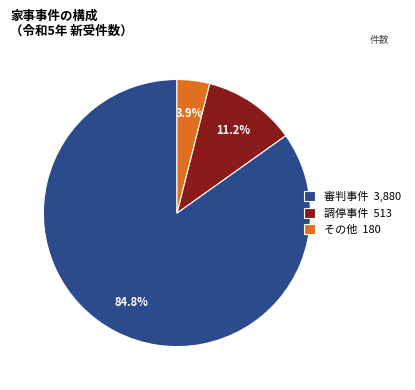

Between 審判事件 3,880 and その他 180, which is larger?

審判事件 3,880